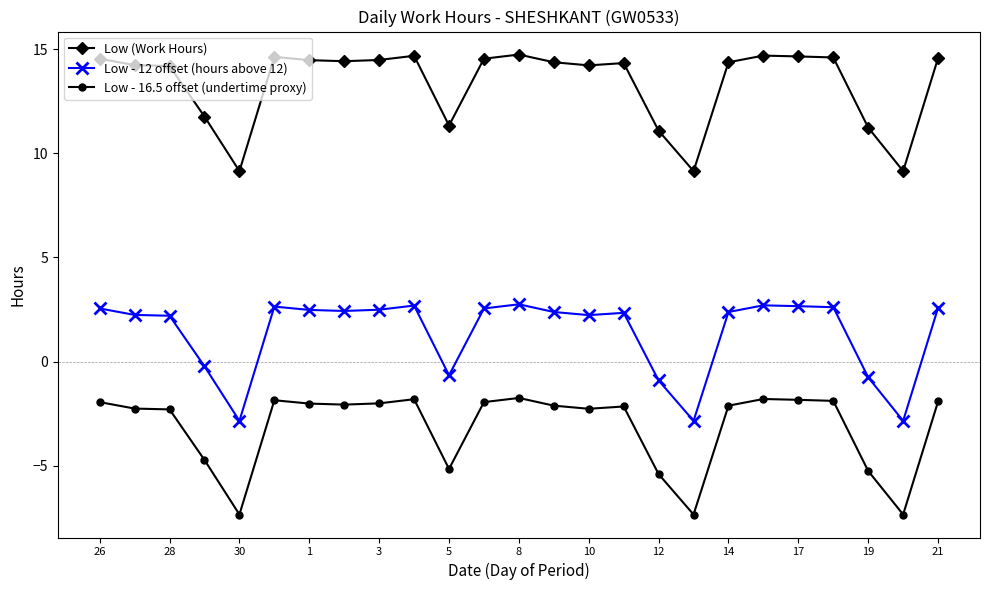

True or false: Low - 12 offset (hours above 12) has more than 2 points higher than both neighbors.

True